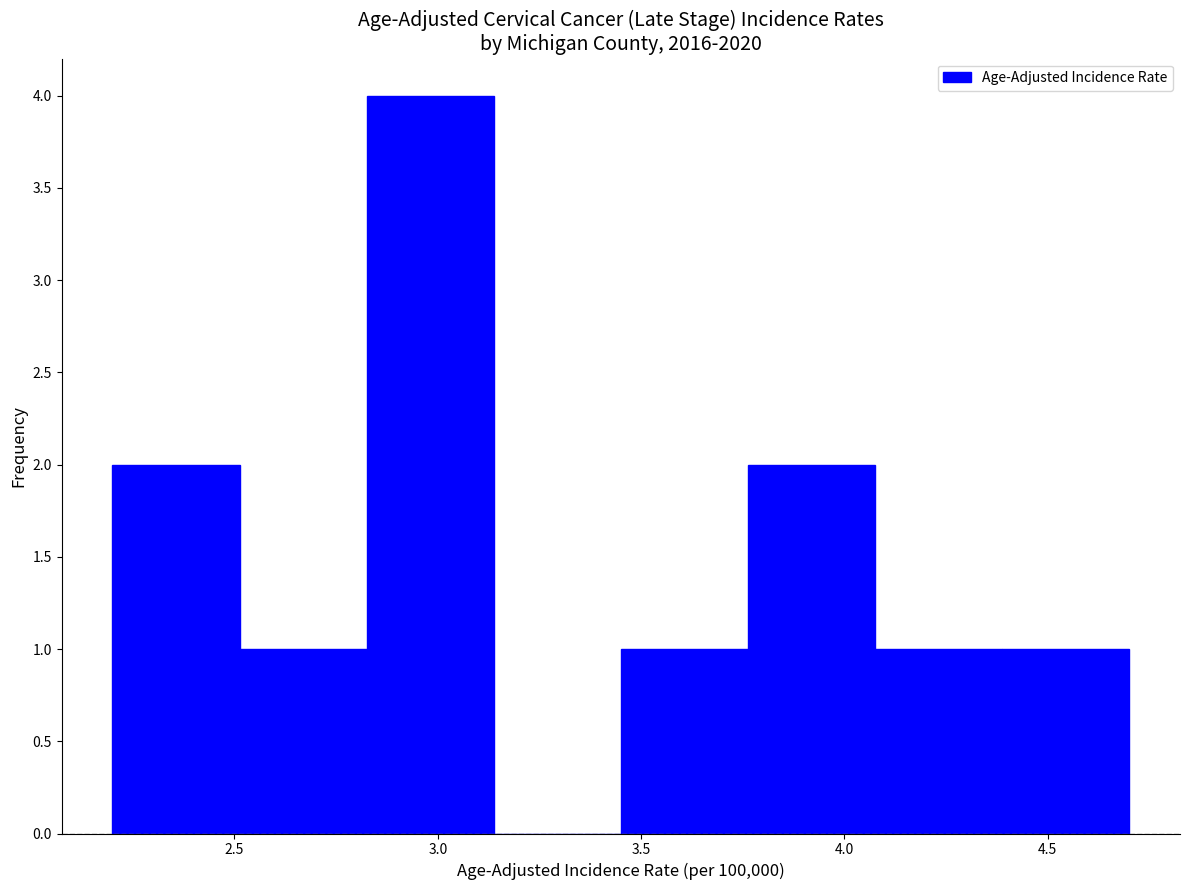

Reading left to right, list every bar in this chart as the range it spans on the x-axis followed by its height. Neither the bar edges nor the heights are printed on the chart, so give them approximately, as read against the axes.

2.20 to 2.50: 2
2.50 to 2.85: 1
2.85 to 3.15: 4
3.15 to 3.45: 0
3.45 to 3.75: 1
3.75 to 4.10: 2
4.10 to 4.40: 1
4.40 to 4.70: 1